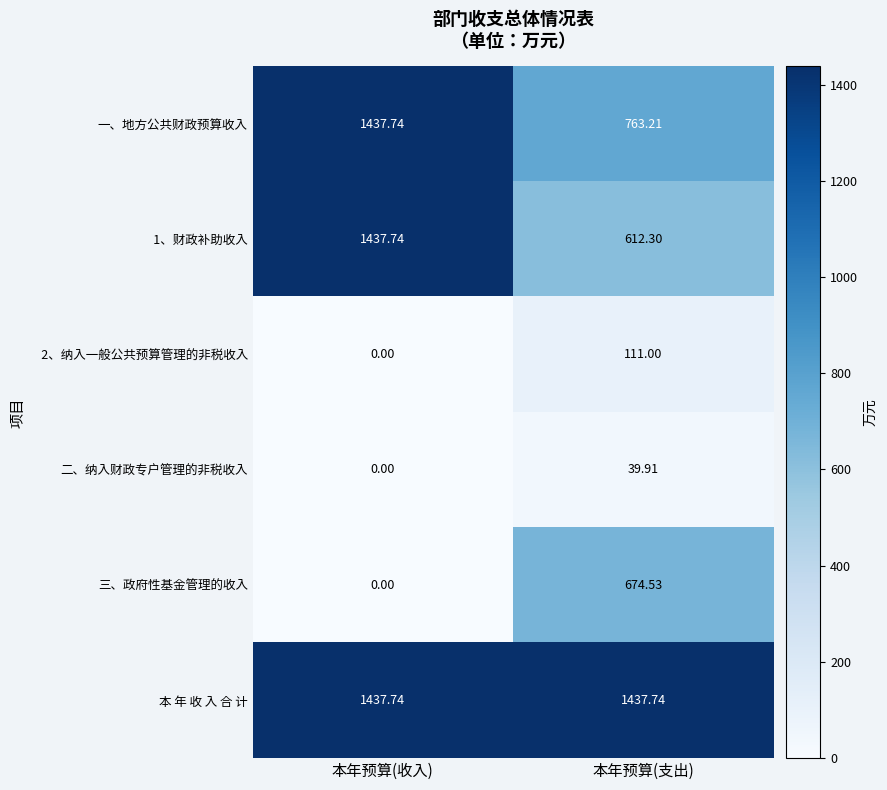

Which label corresponds to the smallest value in the chart?

本年预算(收入)